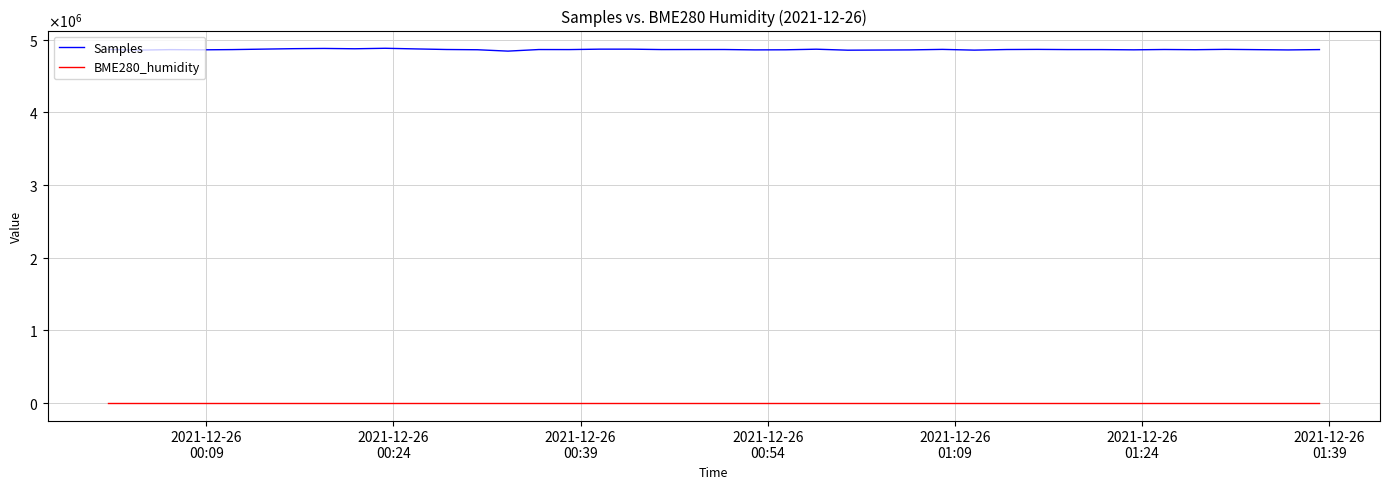

Does the chart have visible grid lines?

Yes